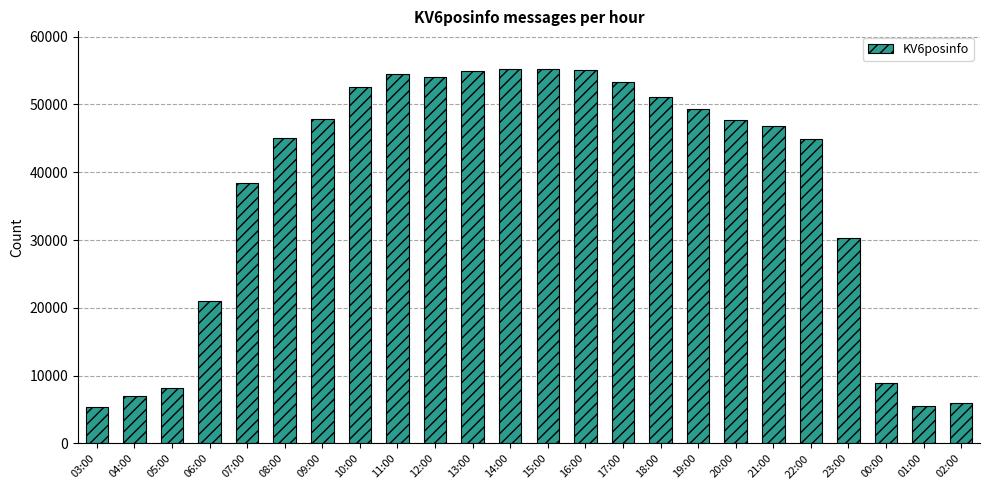

True or false: the data shows 16362 at 18:00.

False